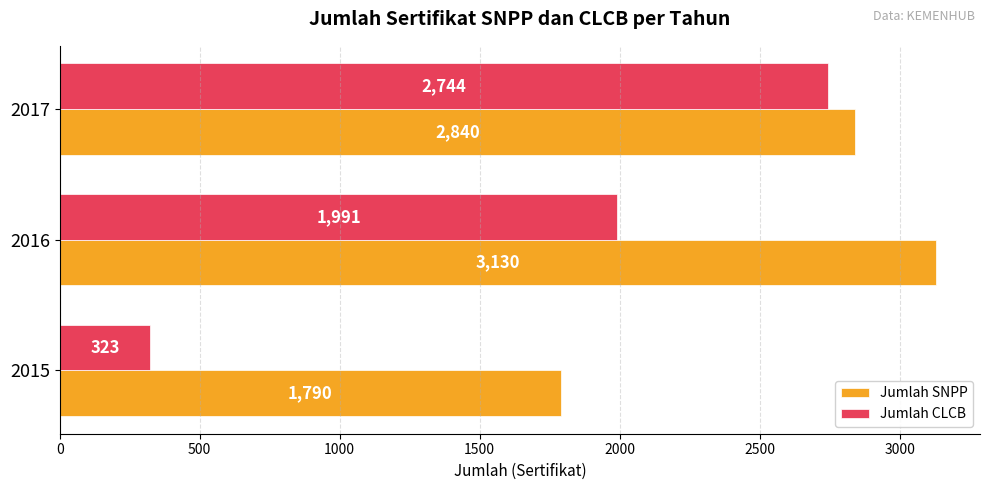

At which category is the sum across all series the highest?

2017